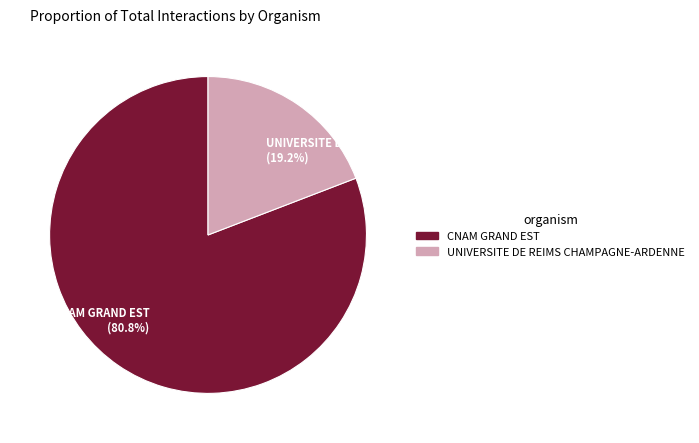

Is the sum of CNAM GRAND EST and UNIVERSITE DE REIMS CHAMPAGNE-ARDENNE greater than half?

Yes